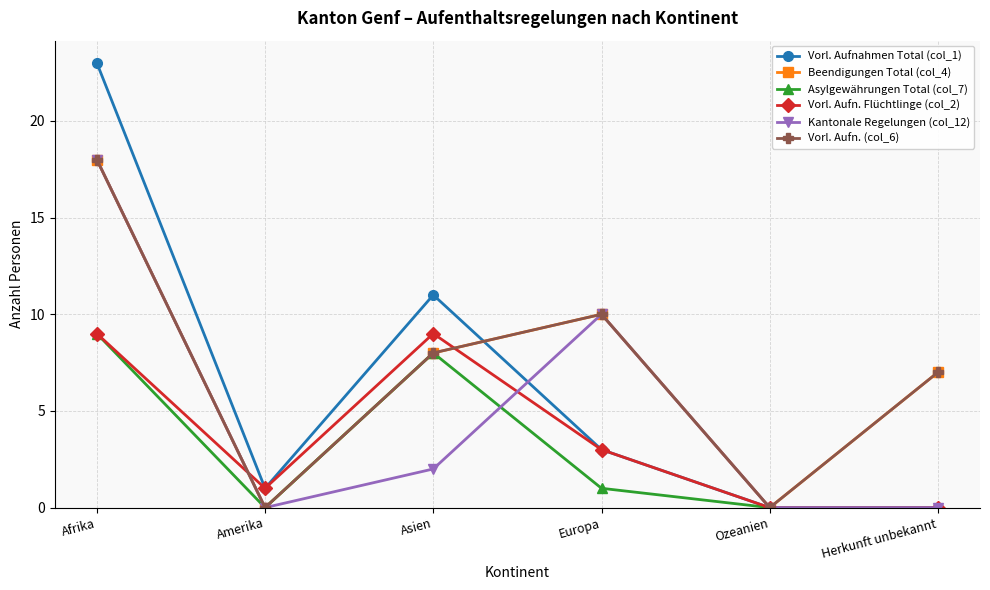

Is this an area chart (filled region under the line)?

No